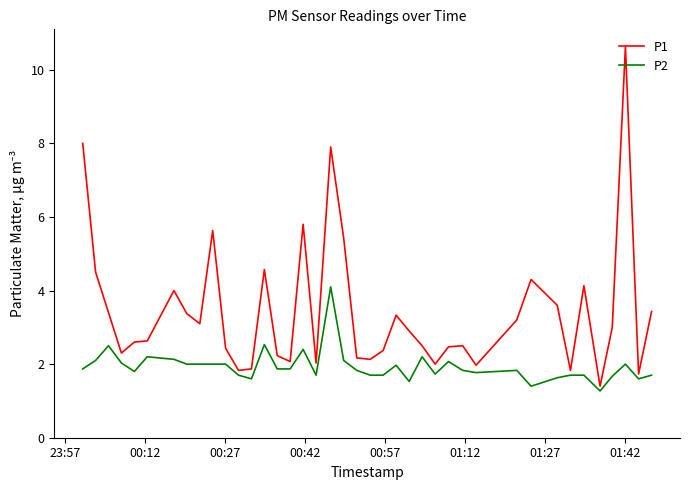

Which series has the widest spread of values?

P1